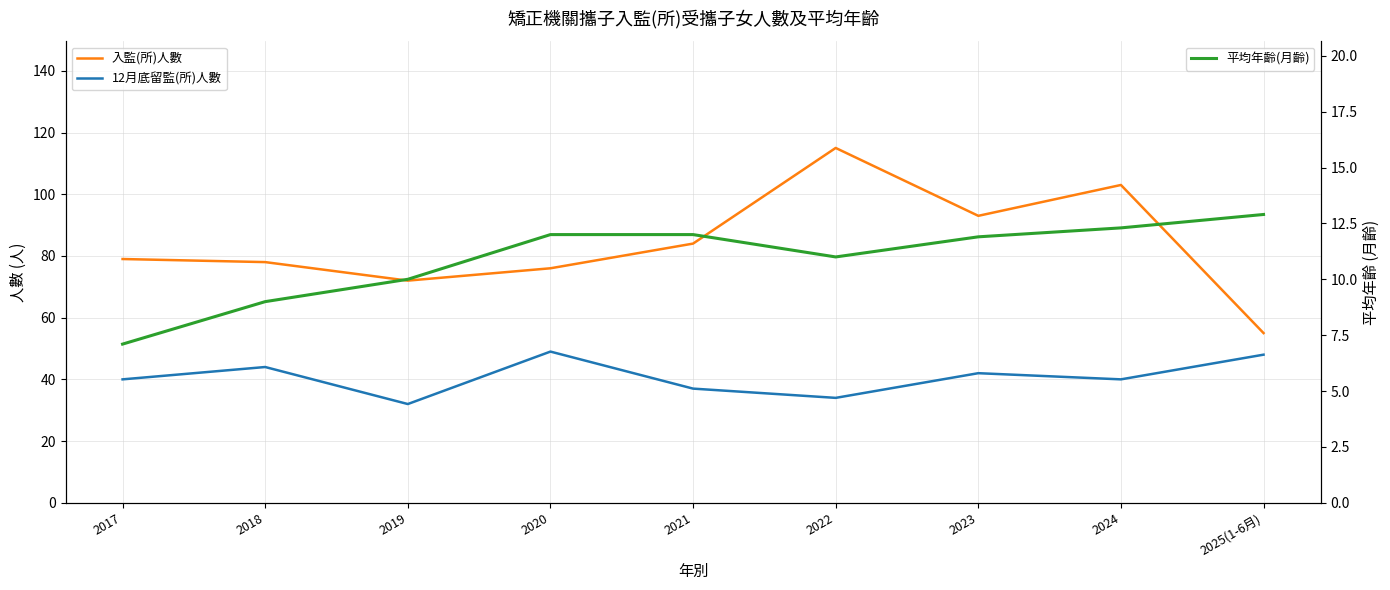

What are all the series names shown in the legend?

入監(所)人數, 12月底留監(所)人數, 平均年齡(月齡)